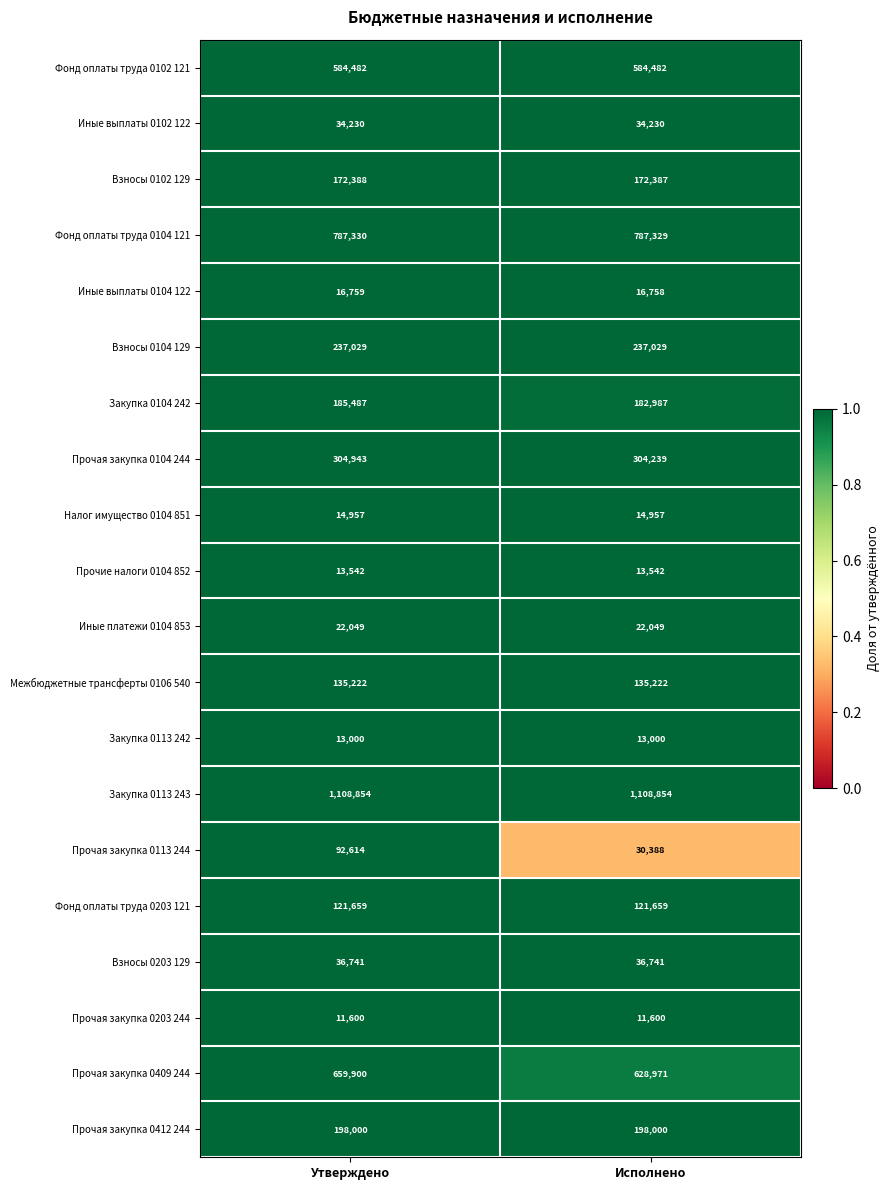

What is the average value of the Налог имущество 0104 851 series?

14957